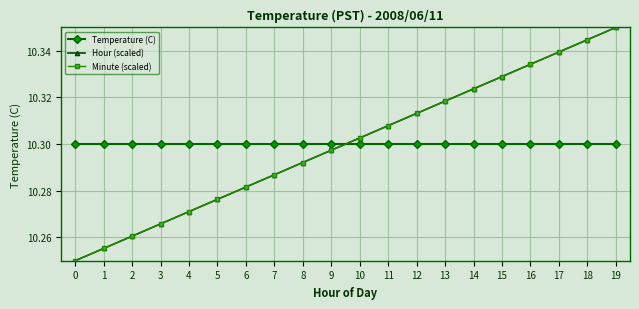

The value of Temperature (C) at 9 is 3.7. True or false?

False